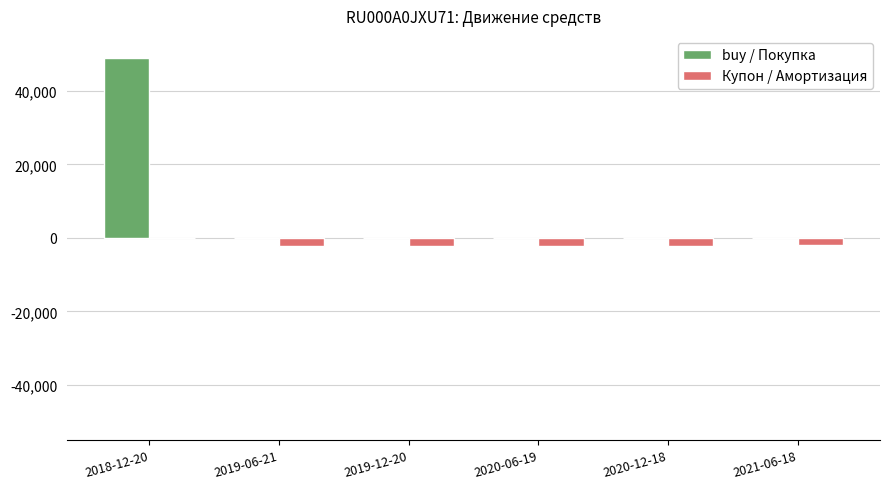

The value of buy / Покупка at 2020-12-18 is 0.0. True or false?

True